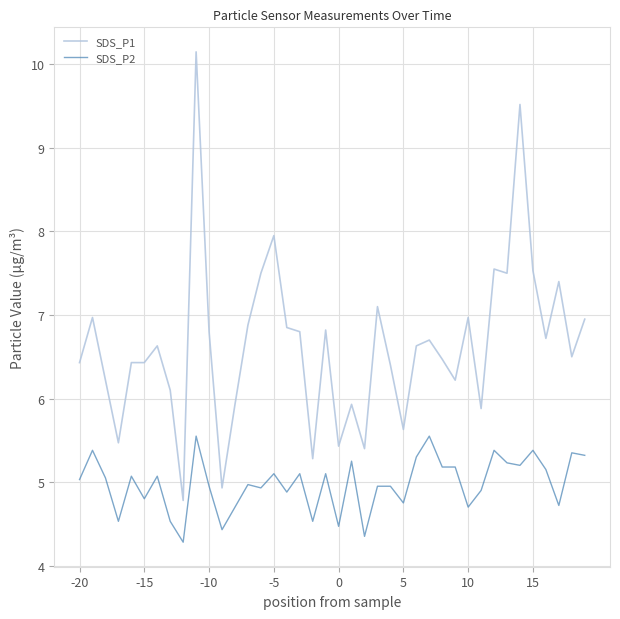

Rank the series by their maximum value, from highest to lowest.

SDS_P1, SDS_P2